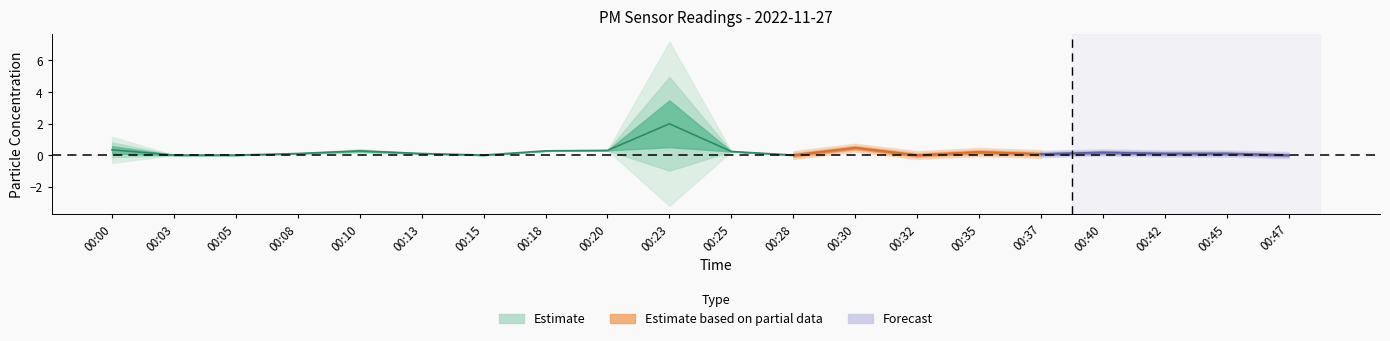

At which category does P2 reach its first local peak?

00:10